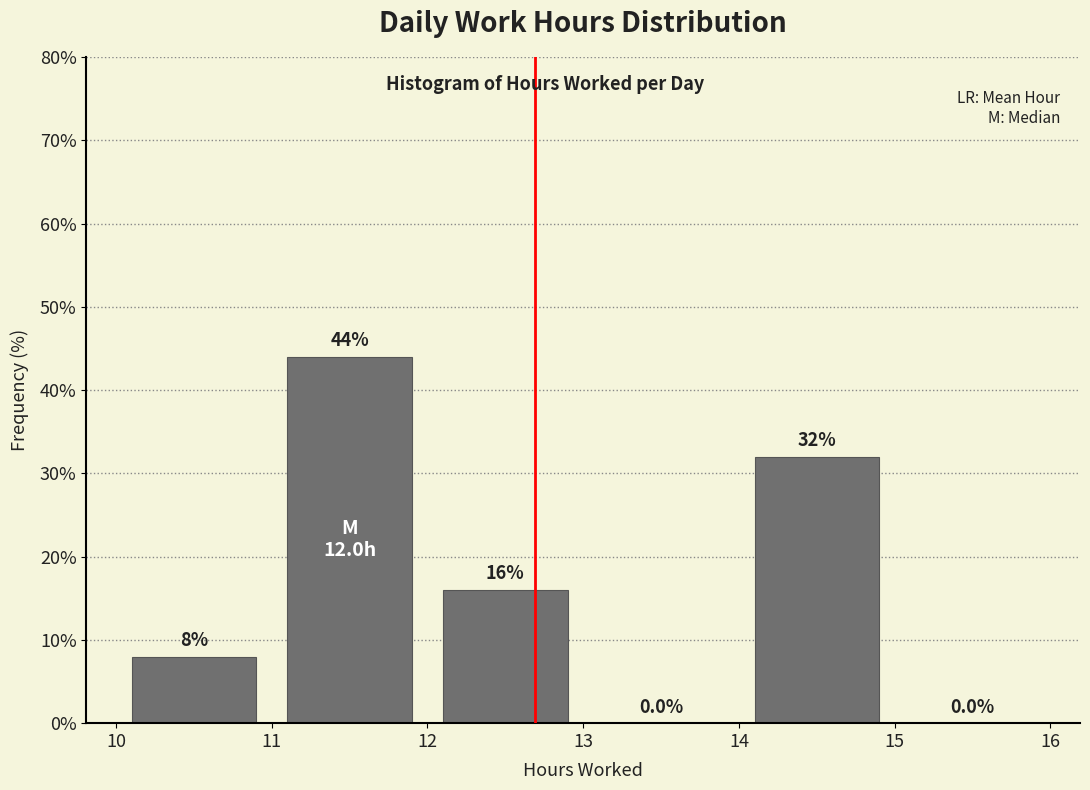

Reading left to right, transcribe this chart: for each bar, give the range it covers on the x-axis and its height.

10 to 11: 8.0
11 to 12: 44.0
12 to 13: 16.0
13 to 14: 0.0
14 to 15: 32.0
15 to 16: 0.0